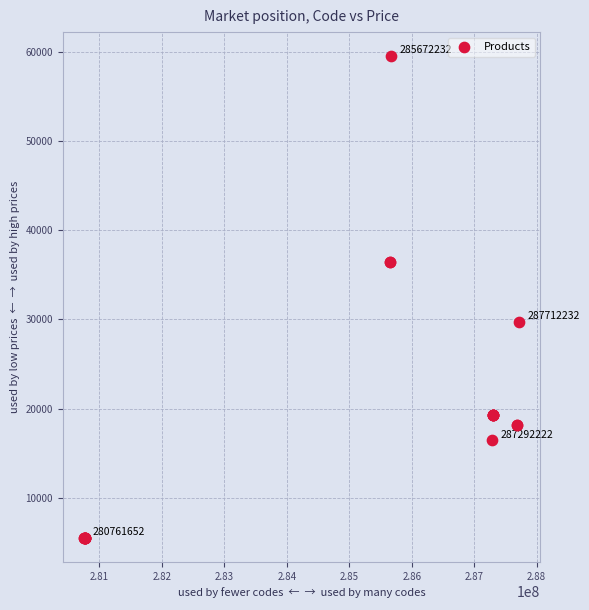

What Y value in the scatter plot is closest to 32510?

29761.5